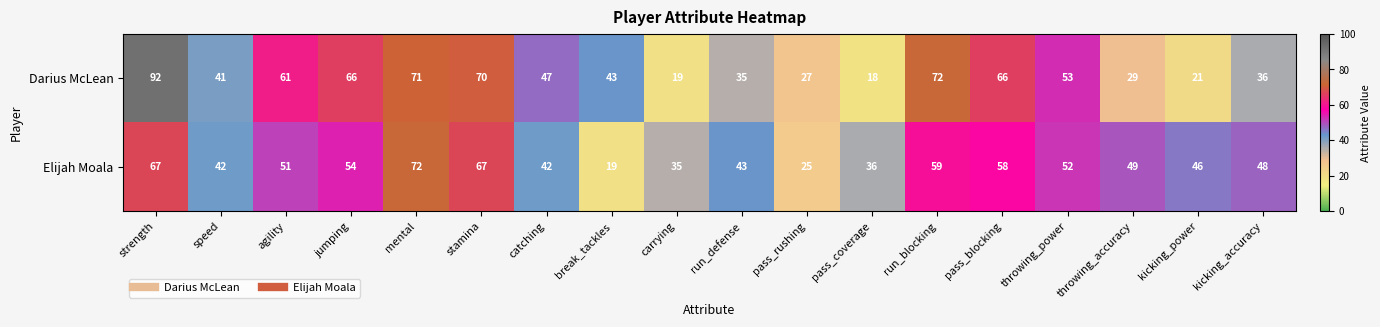

Where does the Elijah Moala series first go above 49?

strength